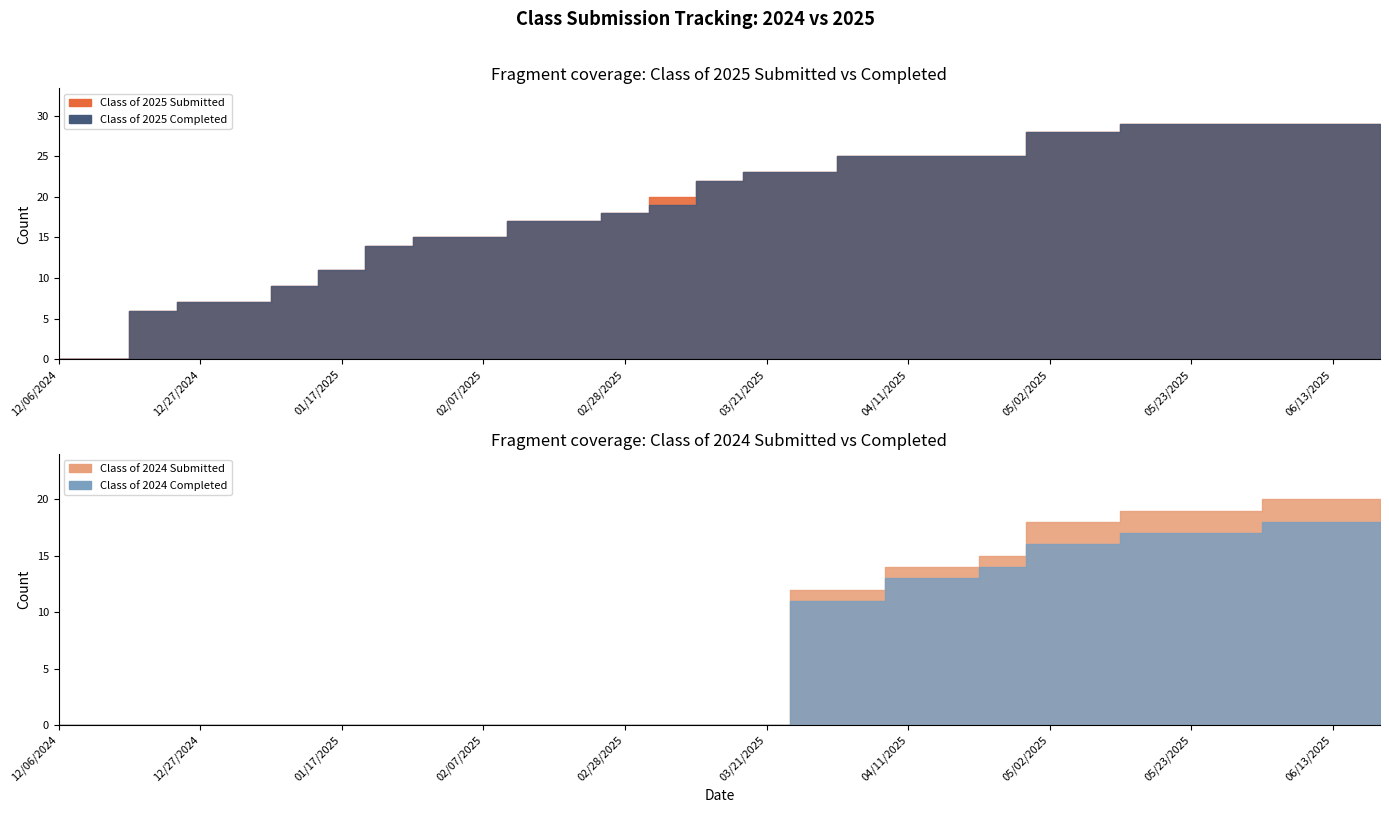

At which category does the chart reach its minimum across all series?

12/06/2024